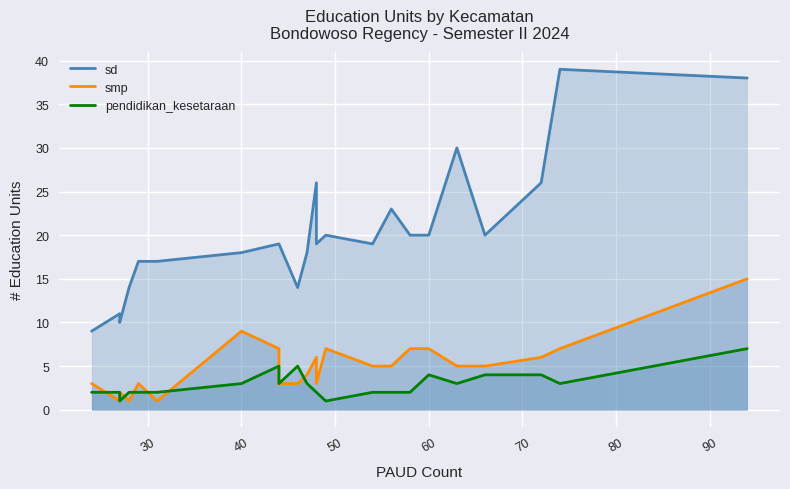

At how many categories does at least one series exceed 30?

2